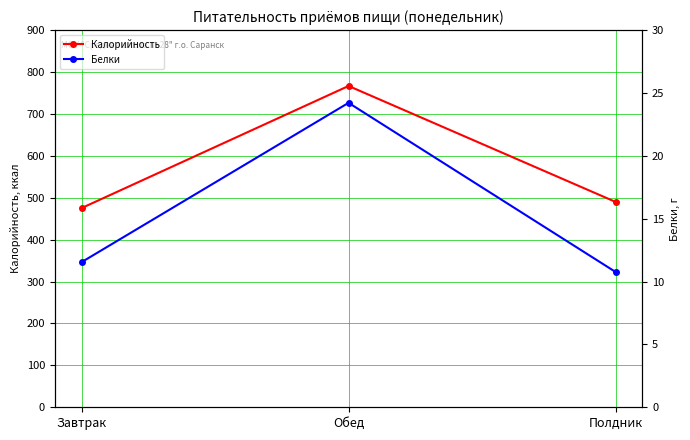

What is the label of the 2nd point from the right?

Обед